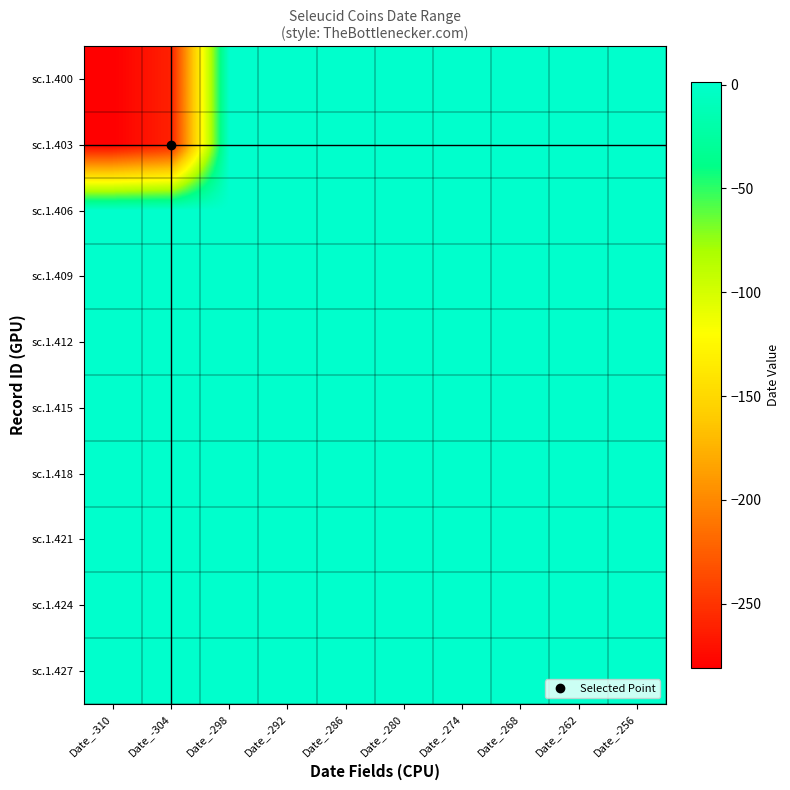

At which category does the chart reach its minimum across all series?

Date_-310